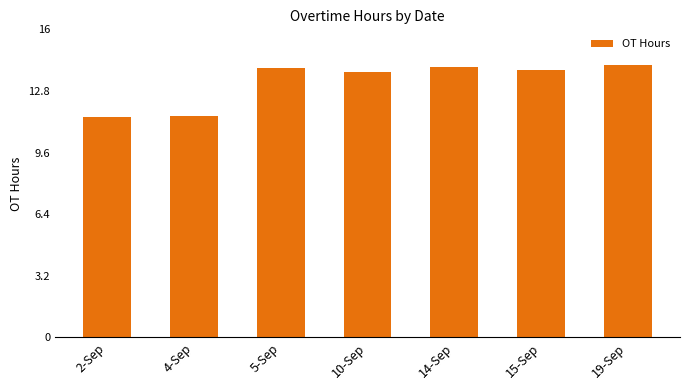

What is the smallest value displayed?

11.5